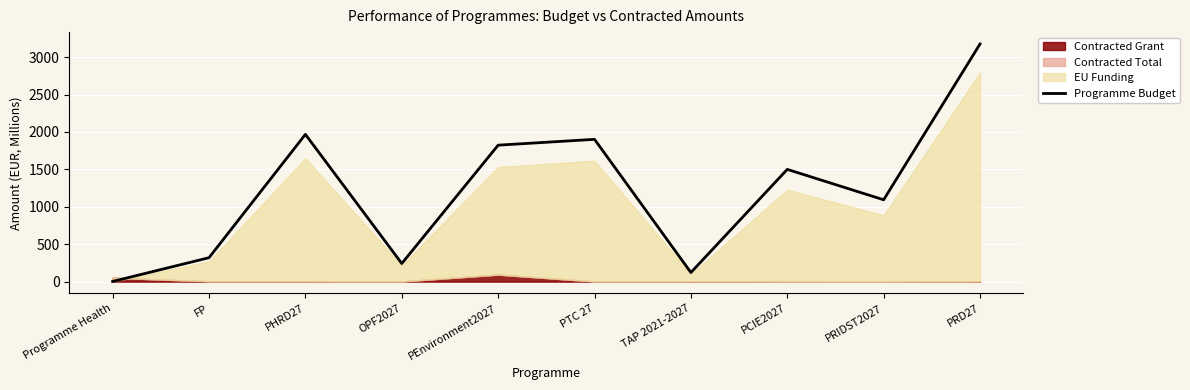

Which has a higher value, PTC 27 or FP?

PTC 27